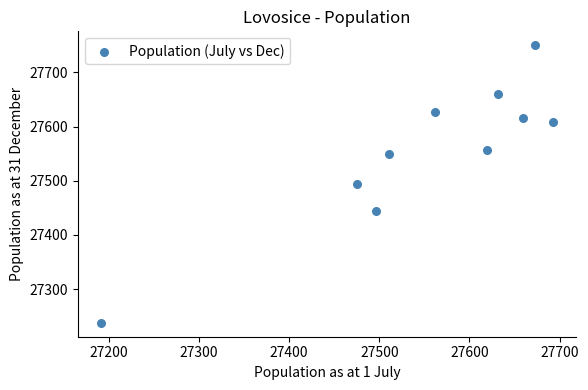

What is the average X value?

27551